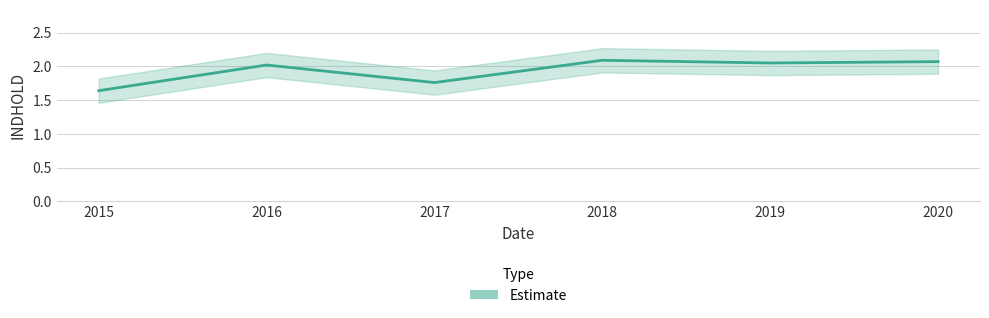

What is the value of the 6th point from the left?

2.1